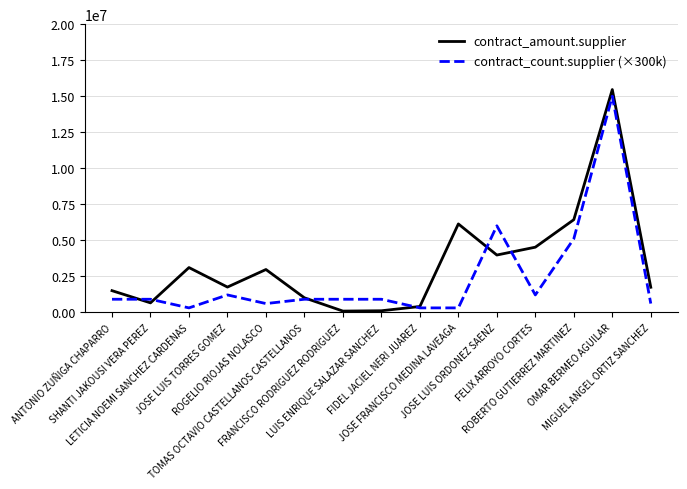

At which label does contract_amount.supplier reach its peak?

OMAR BERMEO AGUILAR